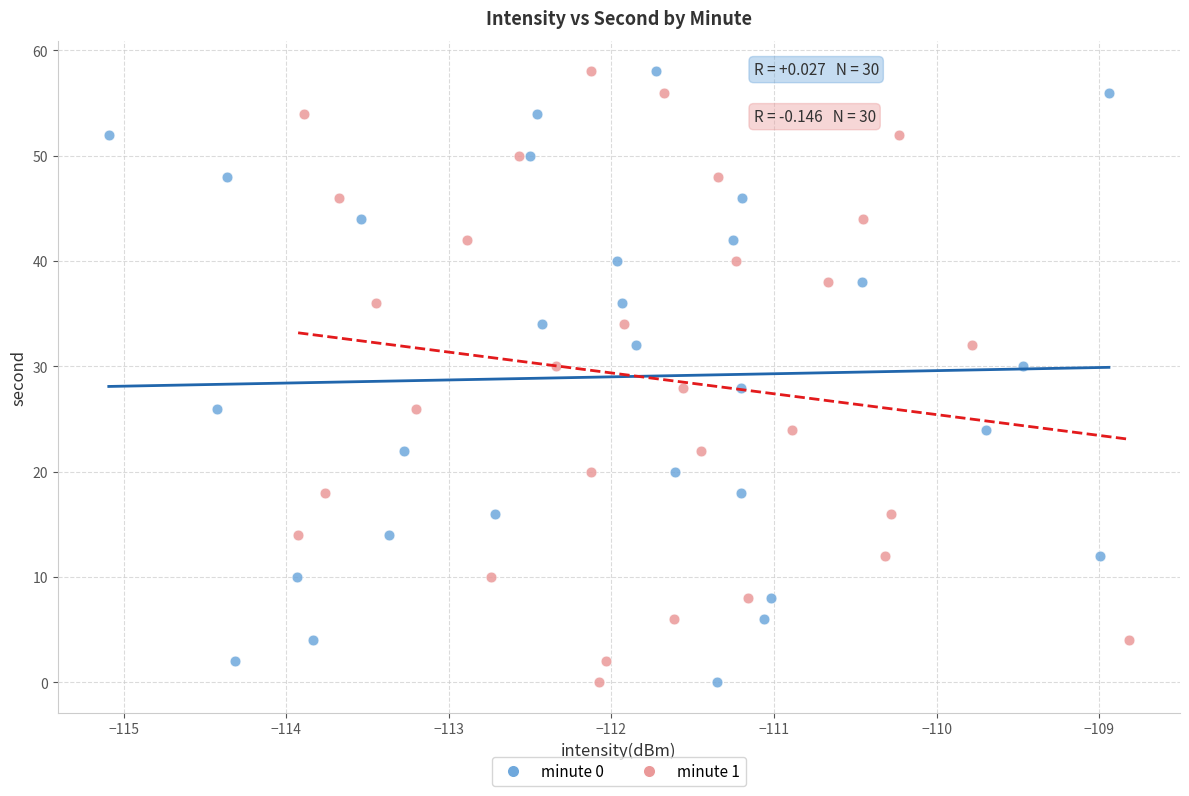

What are all the series names shown in the legend?

minute 0, minute 1